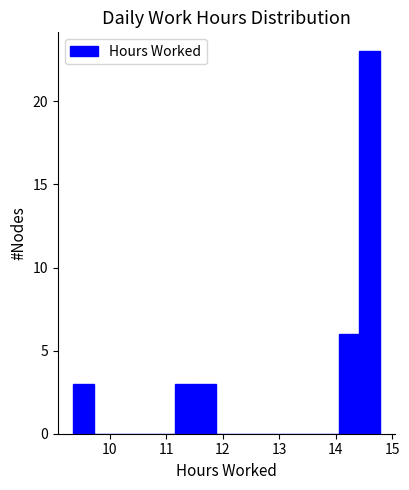

Read against the x-axis, roughly where is the centre of the tallest bar?

14.6